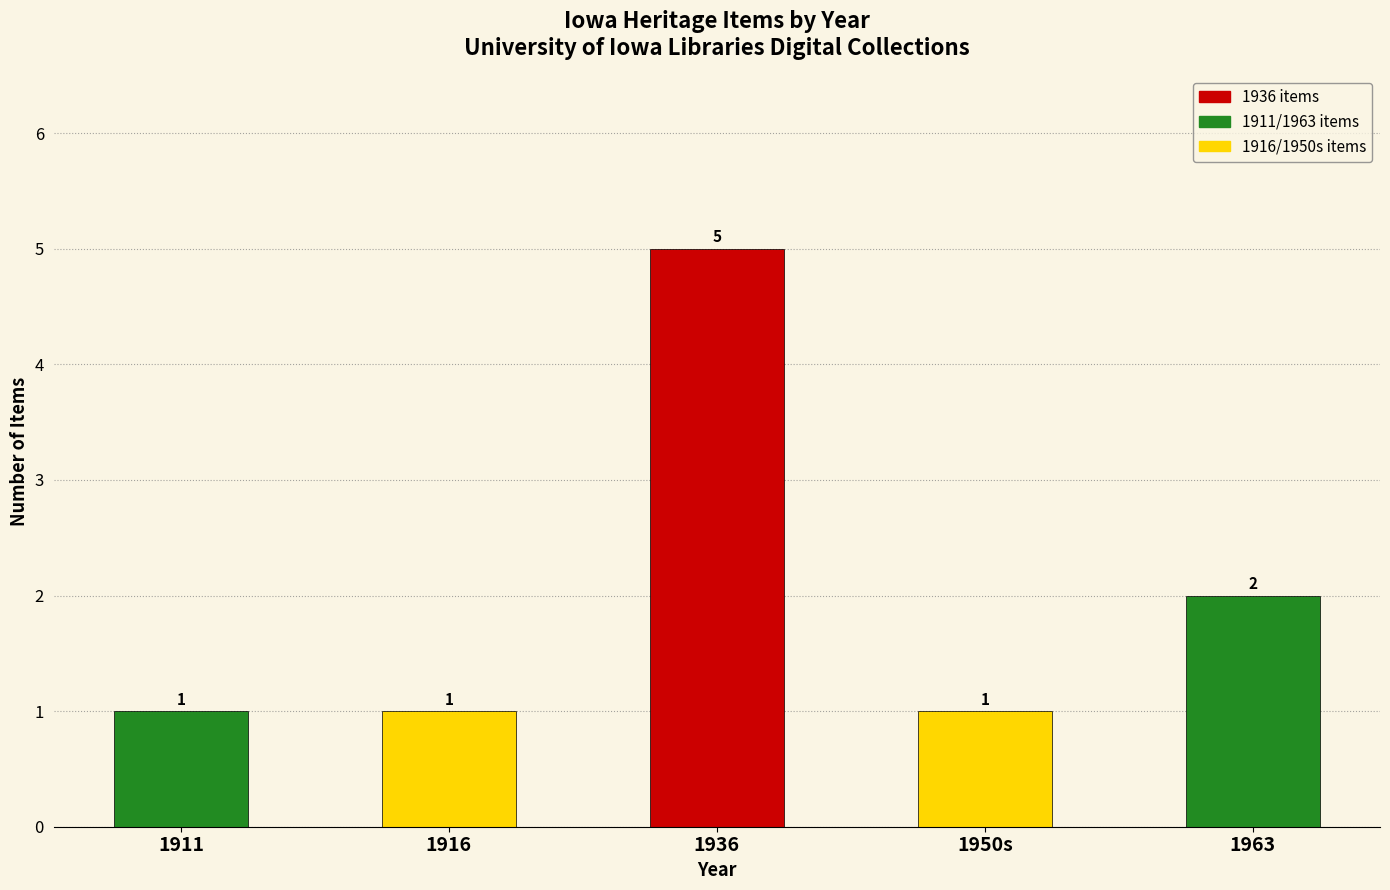

What is the maximum value shown in the chart?

5